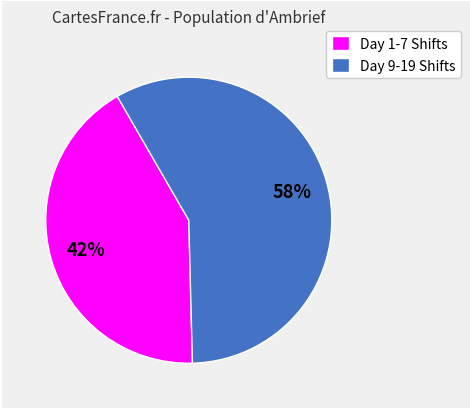

Is there a majority slice in this chart?

Yes